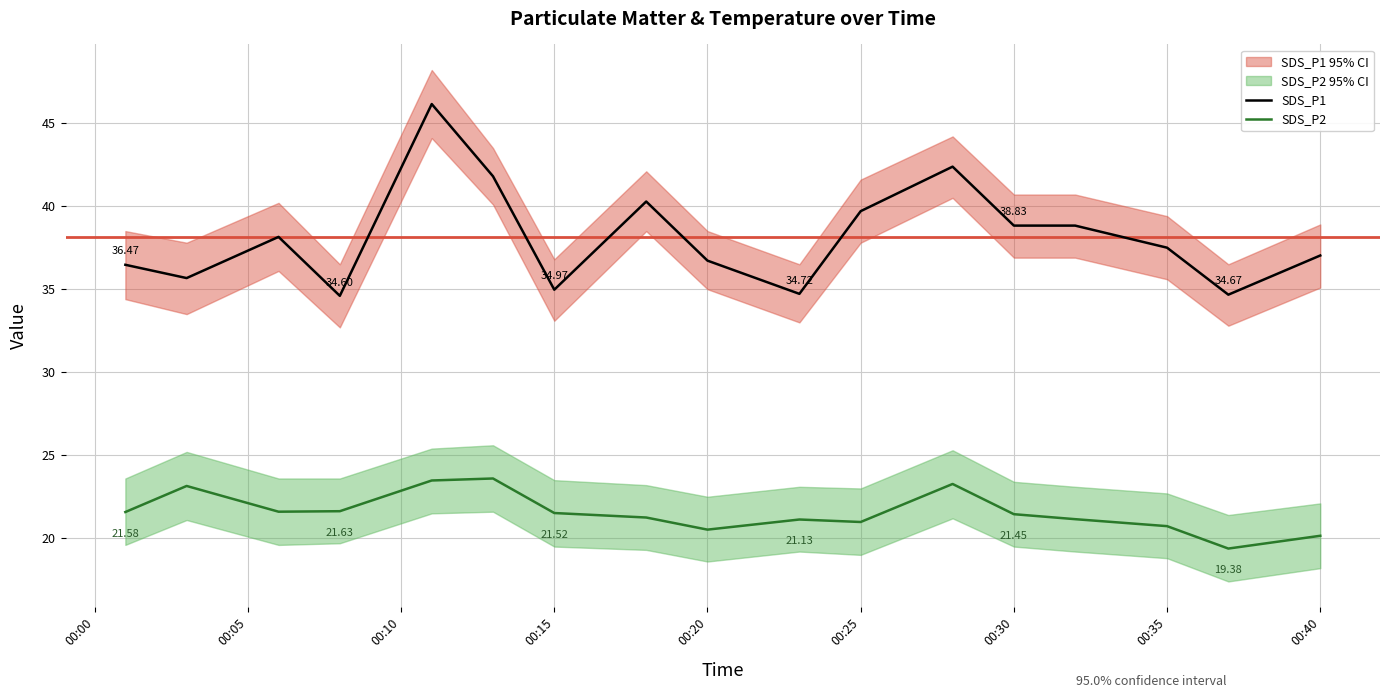

True or false: SDS_P2 and SDS_P1 intersect in this chart.

False